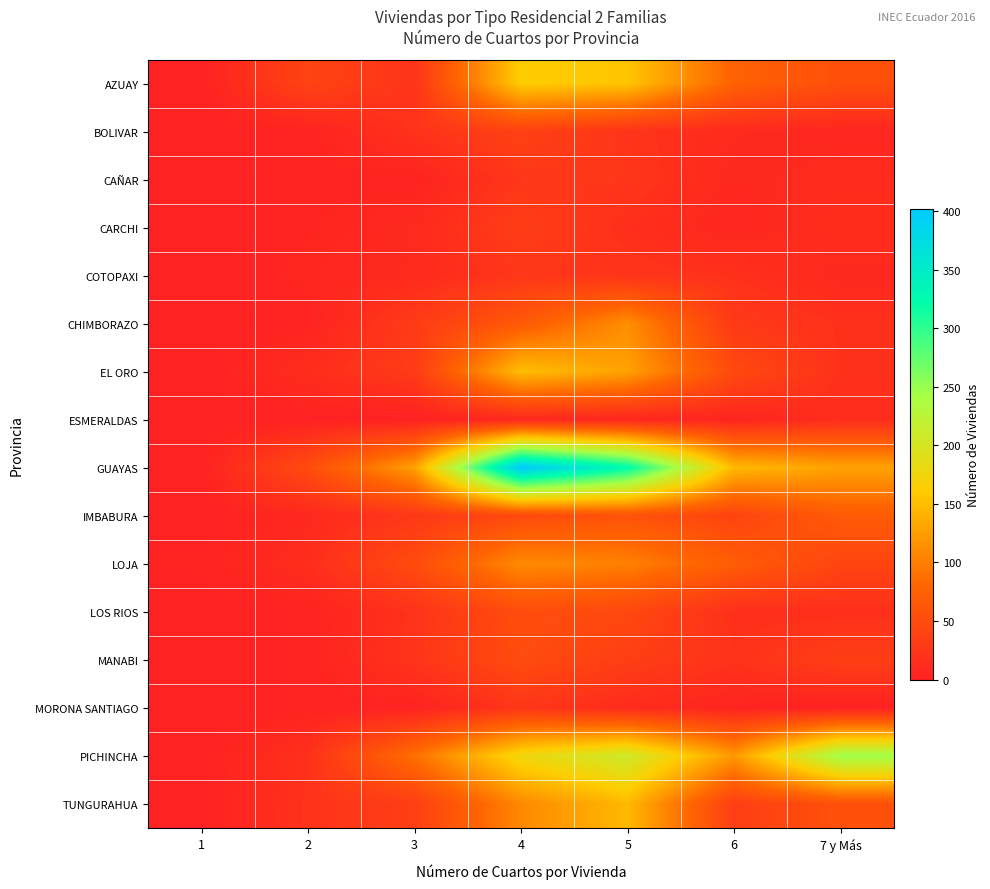

Between 1 and 3, which series saw the biggest shift?

GUAYAS